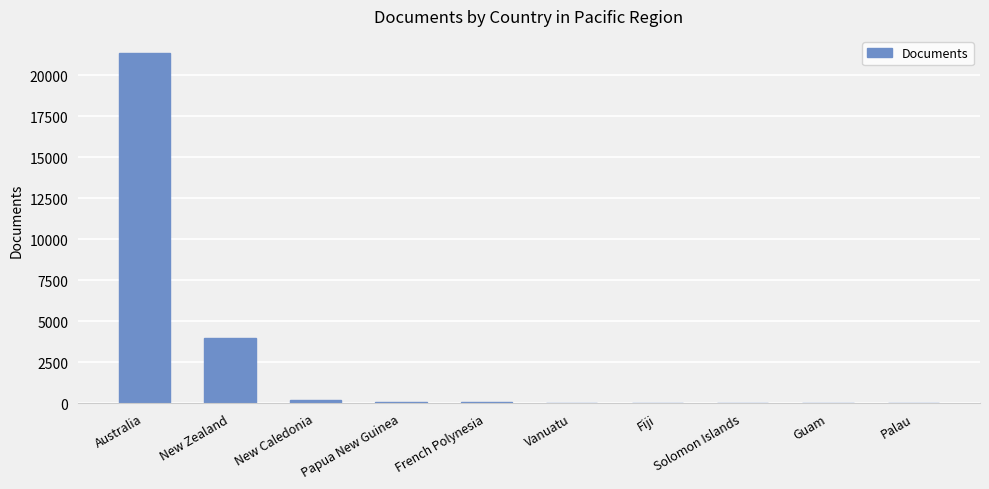

Where is the data nearest to the value 10662?

New Zealand